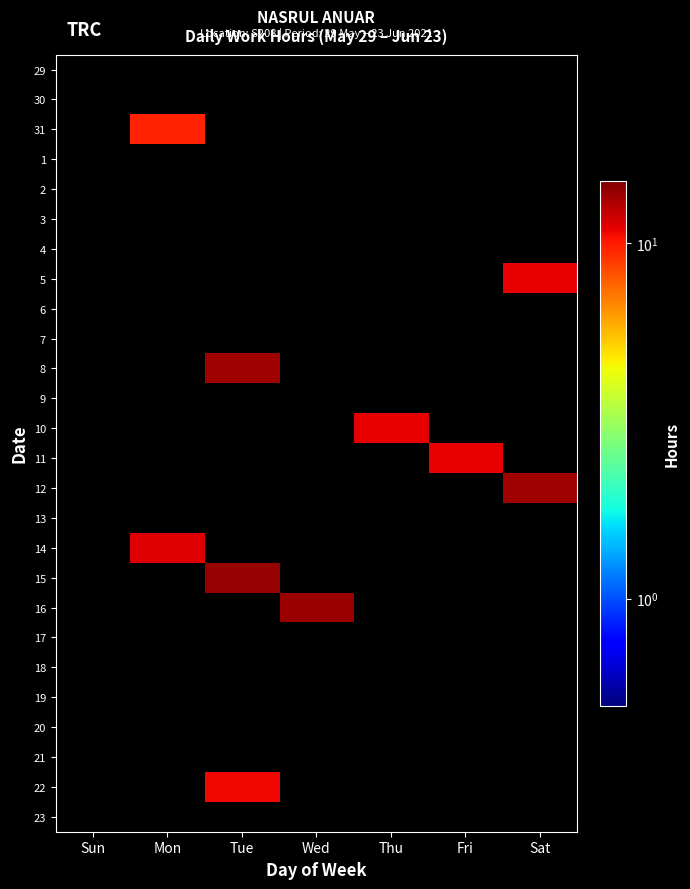

What is the greatest value displayed?

14.0